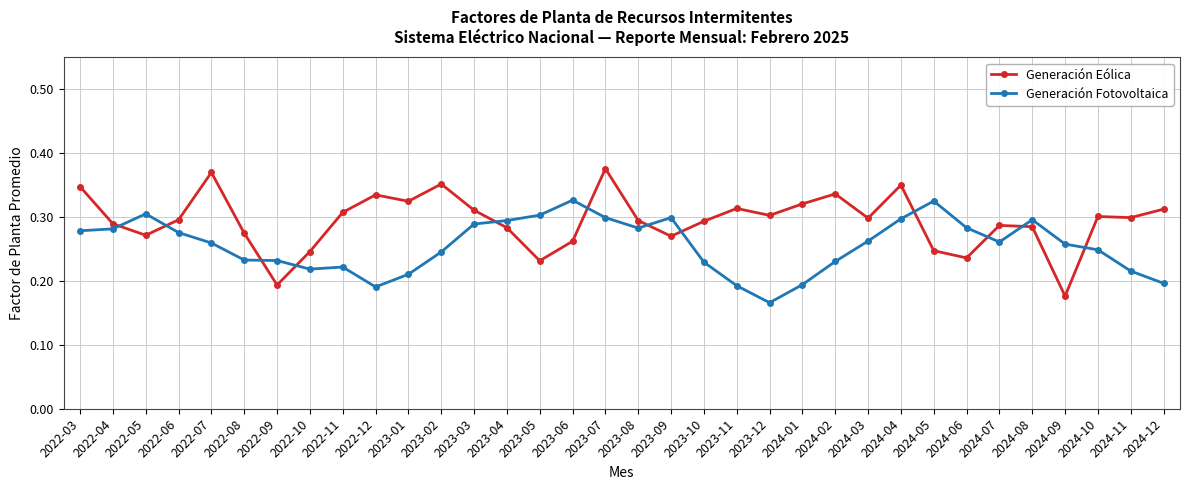

What is the sum of the Generación Eólica values at 2022-07 and 2024-02?

0.7